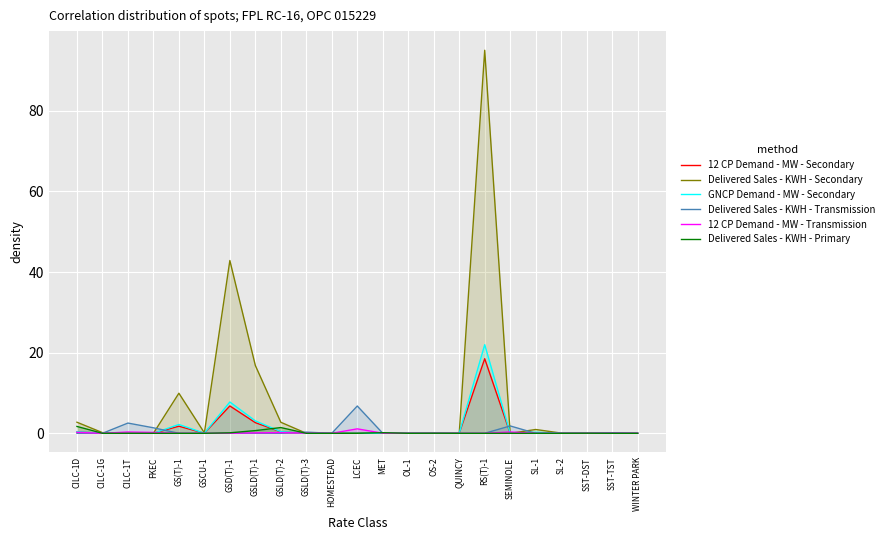

What is the label of the 13th point from the left?

MET